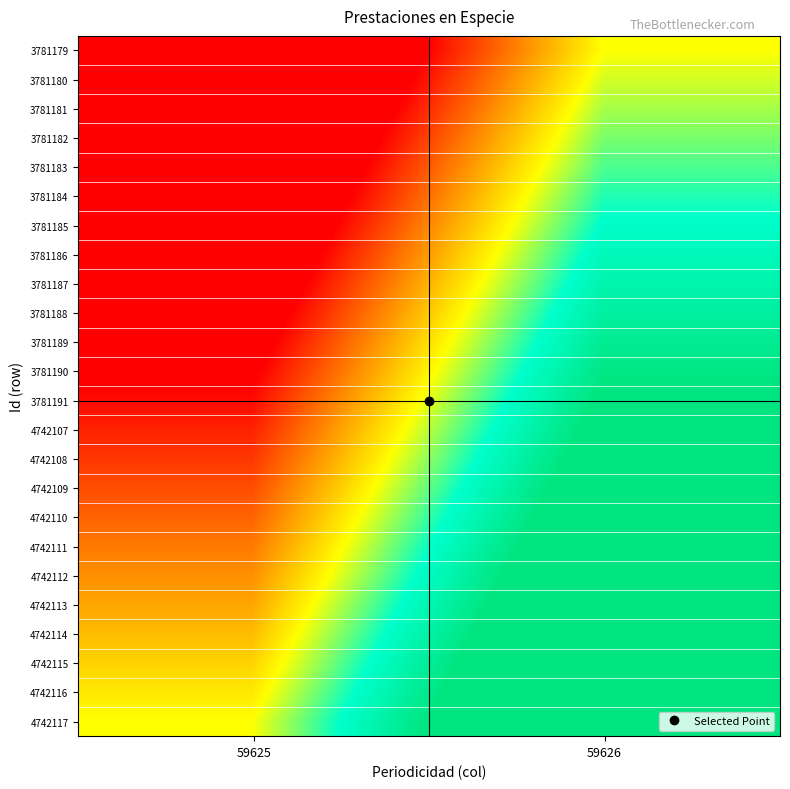

What is the total value across all series at 59626?

24.0